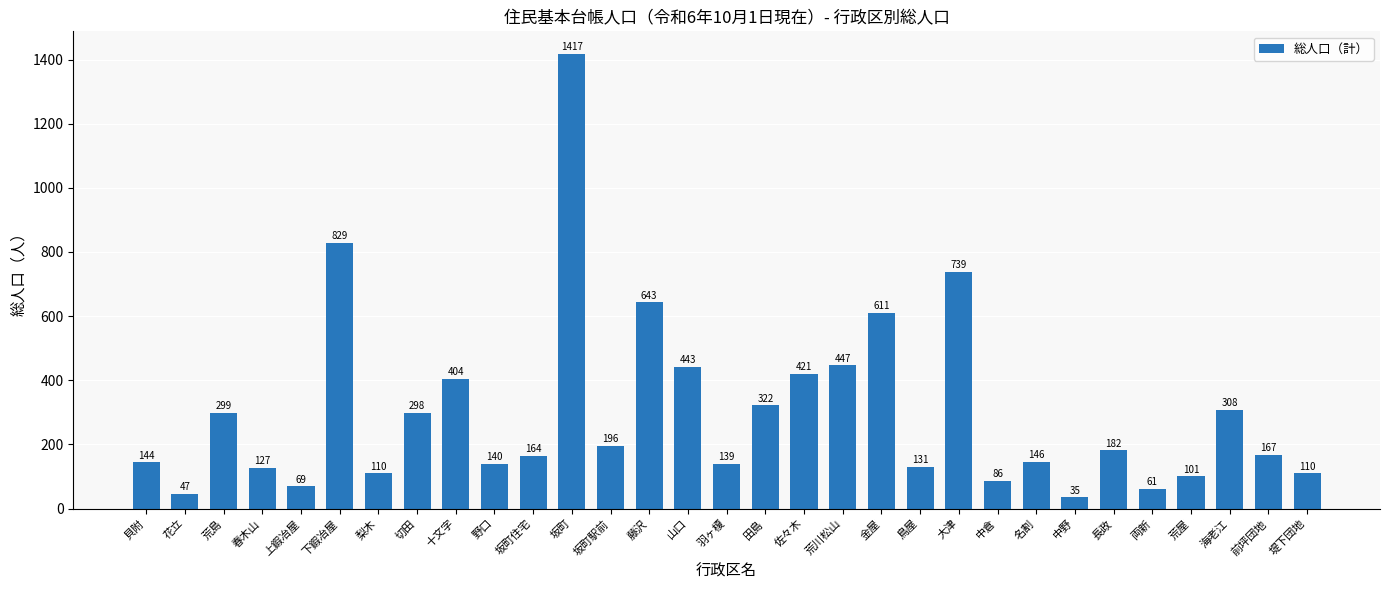

What is the sum of all values?

9336